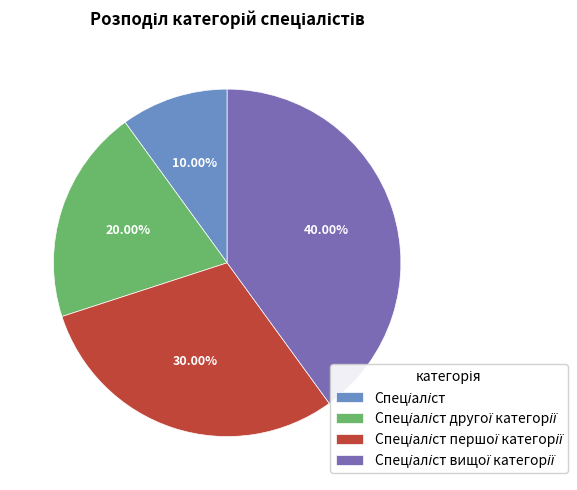

How many segments does this pie chart have?

4